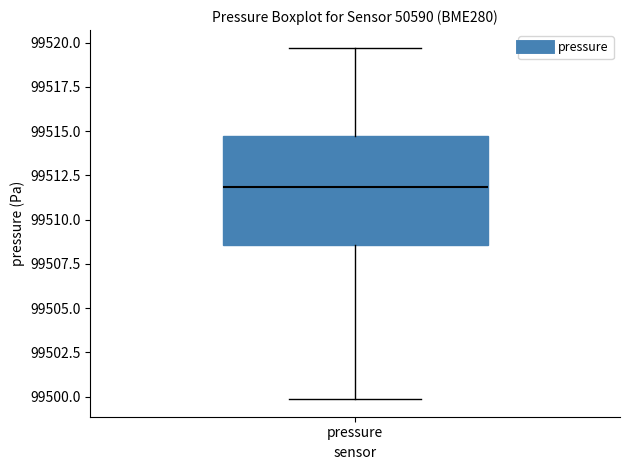

Transcribe this box plot: give where the median line is, the range the box spans, and where the two whiskers end, as read against the y-axis. The values are not printed on the chart, so give them approximately, as read against the axis.

median 99512.0, box 99508.5 to 99515.0, whiskers 99500.0 to 99519.5